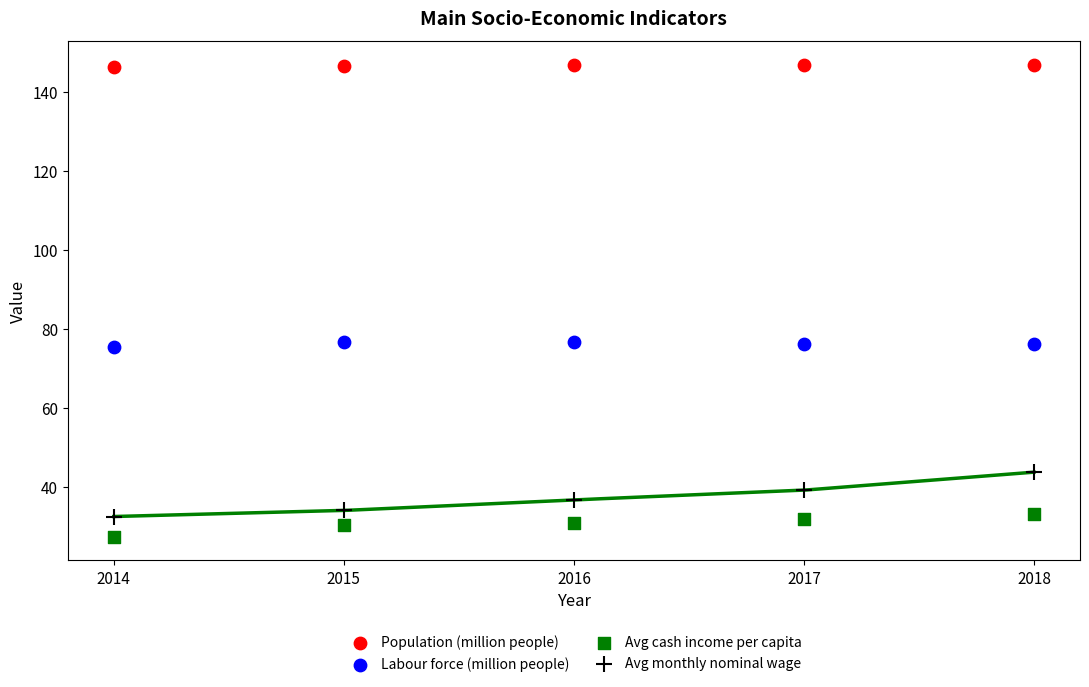

Which series has the widest spread of Y values?

Avg monthly nominal wage